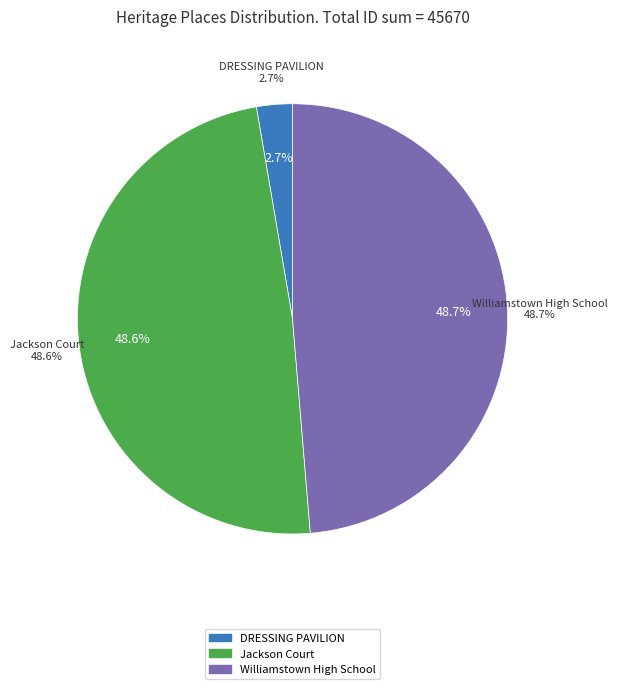

How many slices are in this pie chart?

3